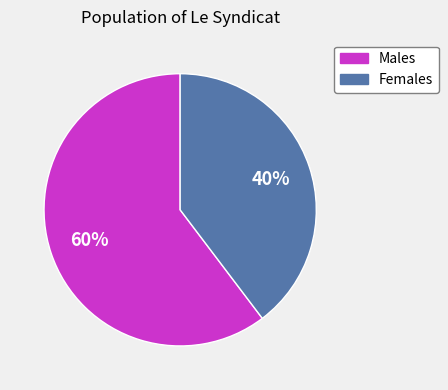

Is there a majority slice in this chart?

Yes